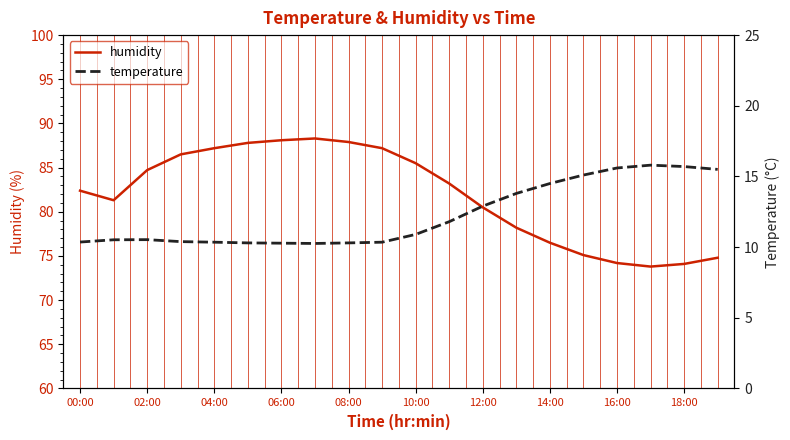

What is the highest value of the temperature series?

15.8